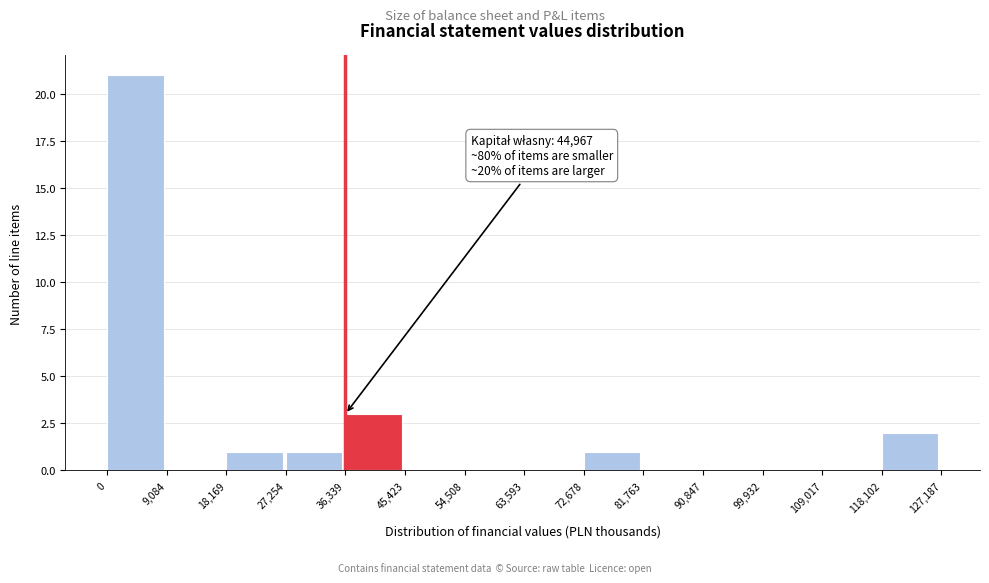

Over which range of the x-axis is the bar tallest?

0 to 9,084